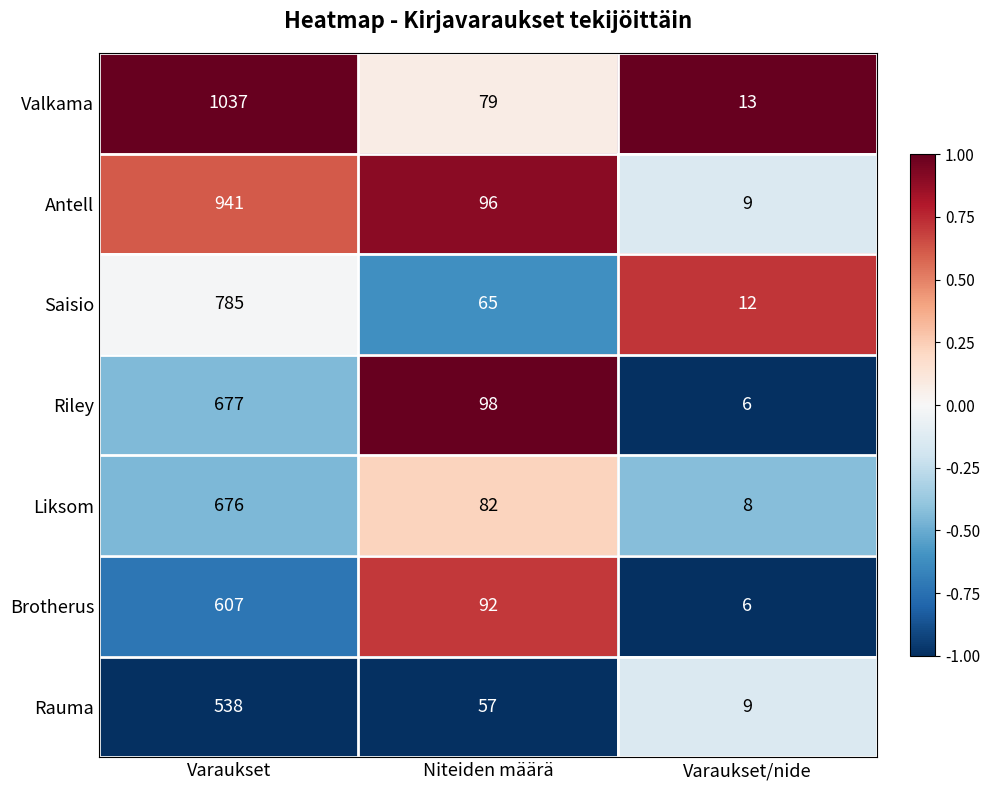

What is the difference between the maximum and minimum values in the Riley series?

671